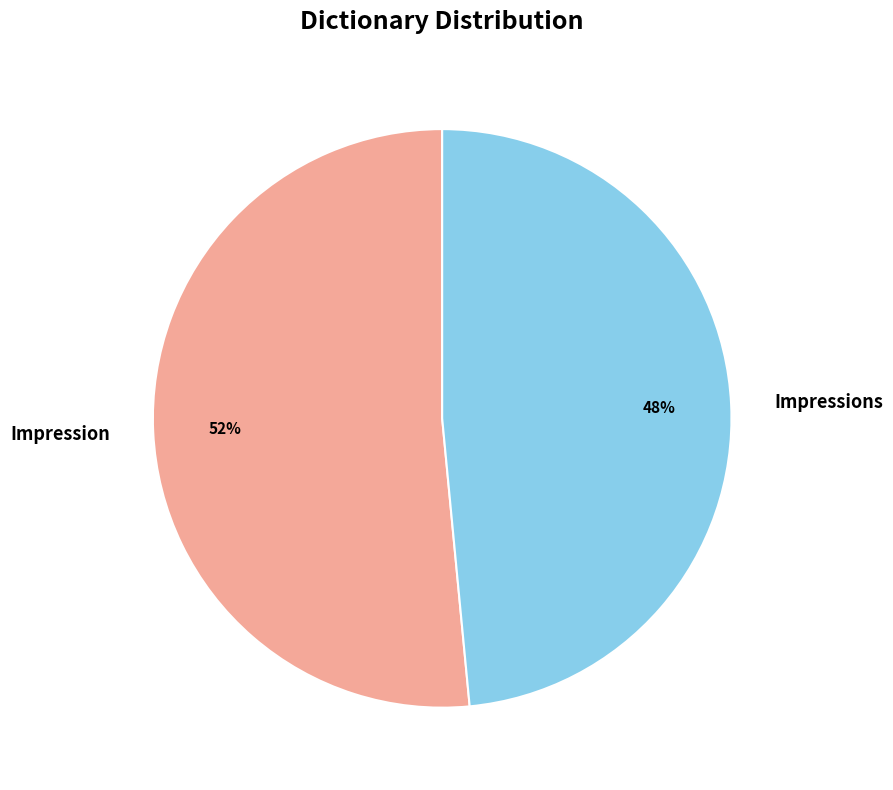

Does Impressions represent more than half of the total?

No